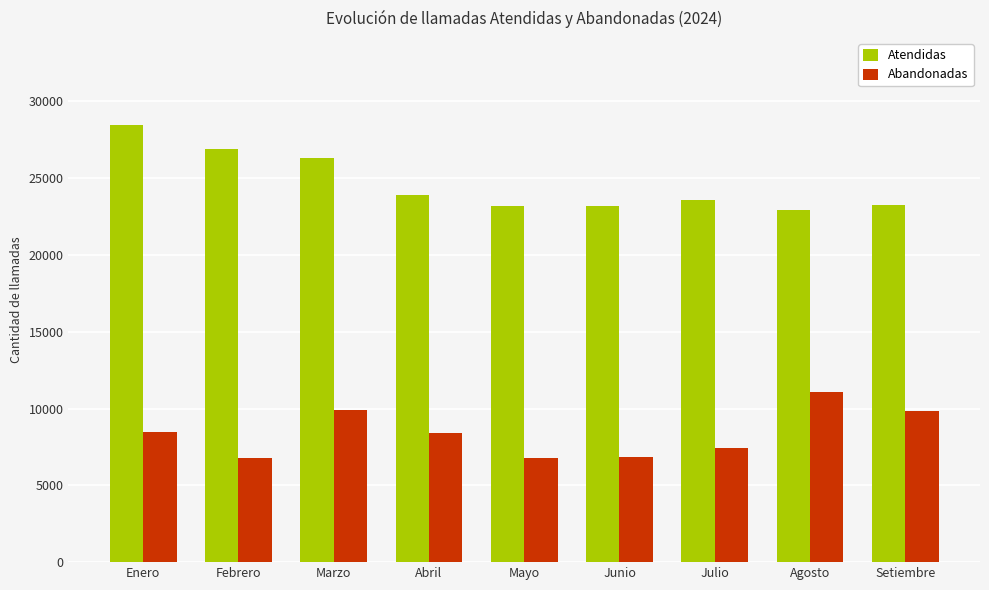

What is the smallest value displayed?

6746